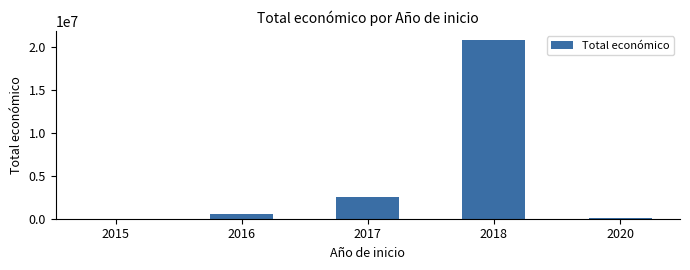

The value at 2018 is 20850295. True or false?

True